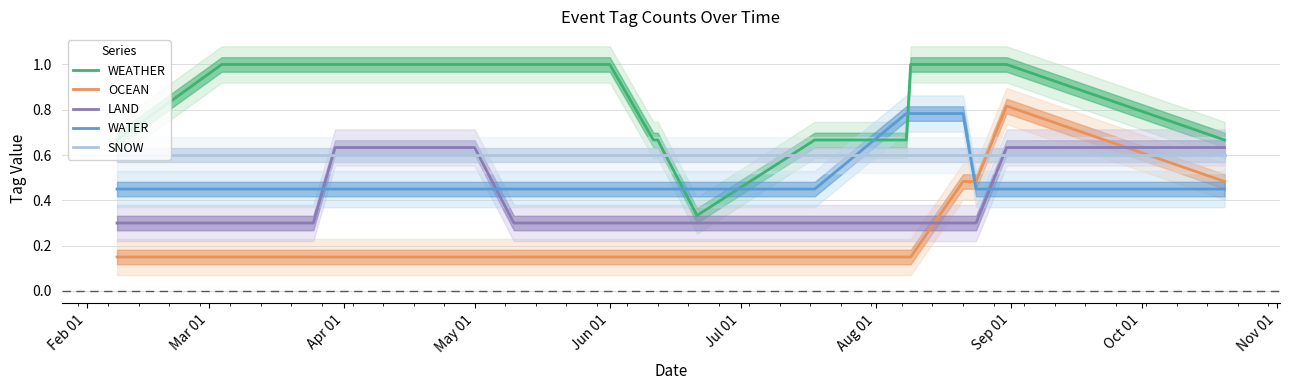

How many lines are shown in the chart?

5